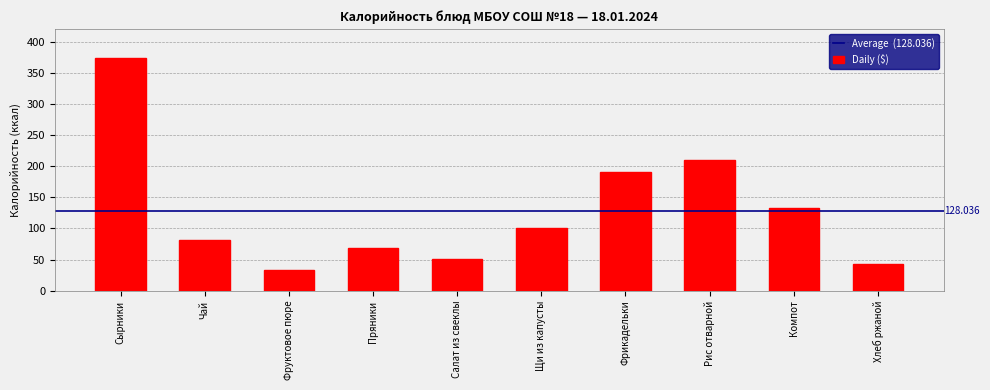

Reading left to right, what are all the values shown in this chart?

373.6	81.0	32.4	68.7	50.1	99.8	190.0	209.7	132.1	42.0